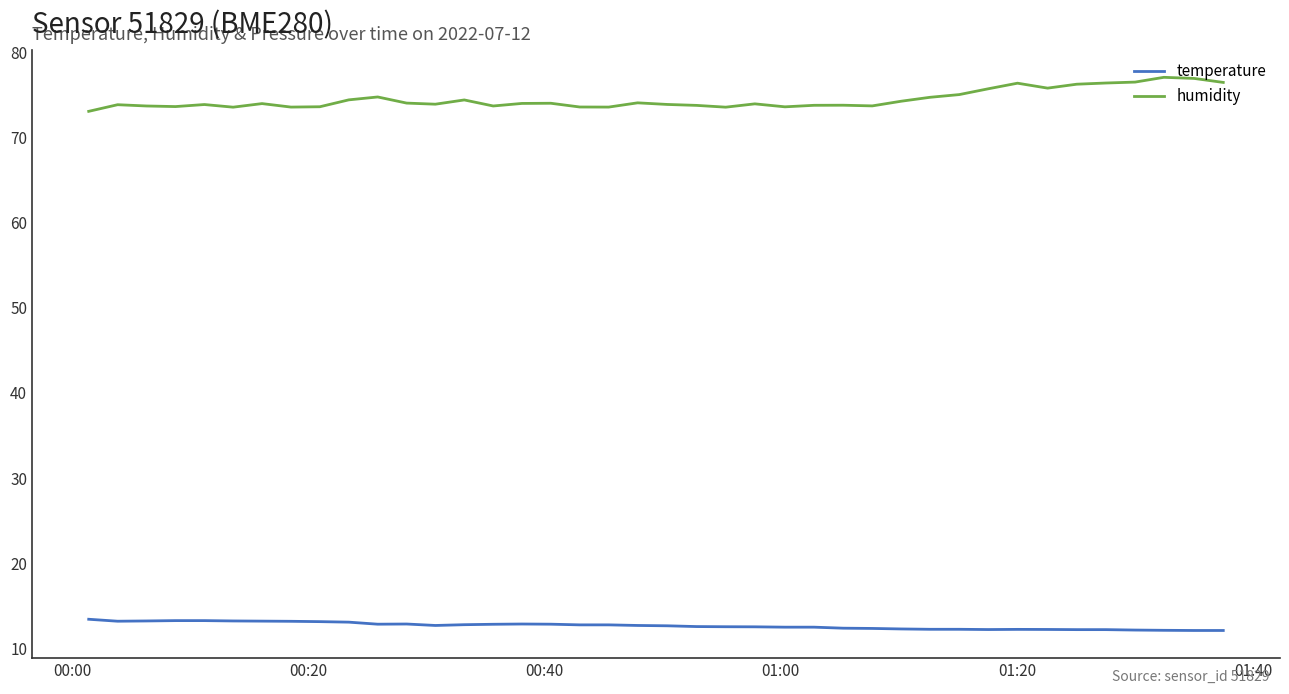

True or false: temperature and humidity intersect in this chart.

False